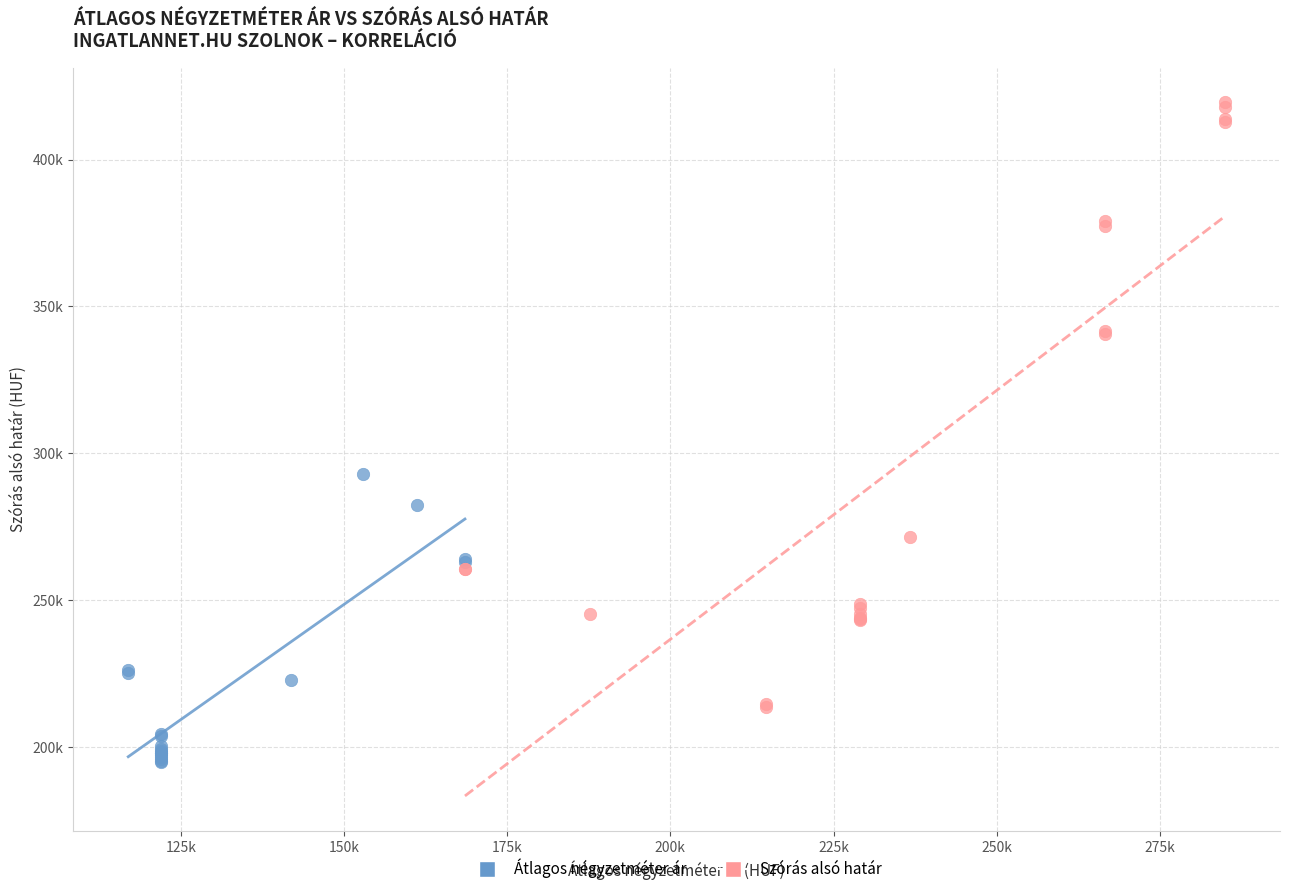

Which series contains the lowest Y value?

Átlagos négyzetméter ár